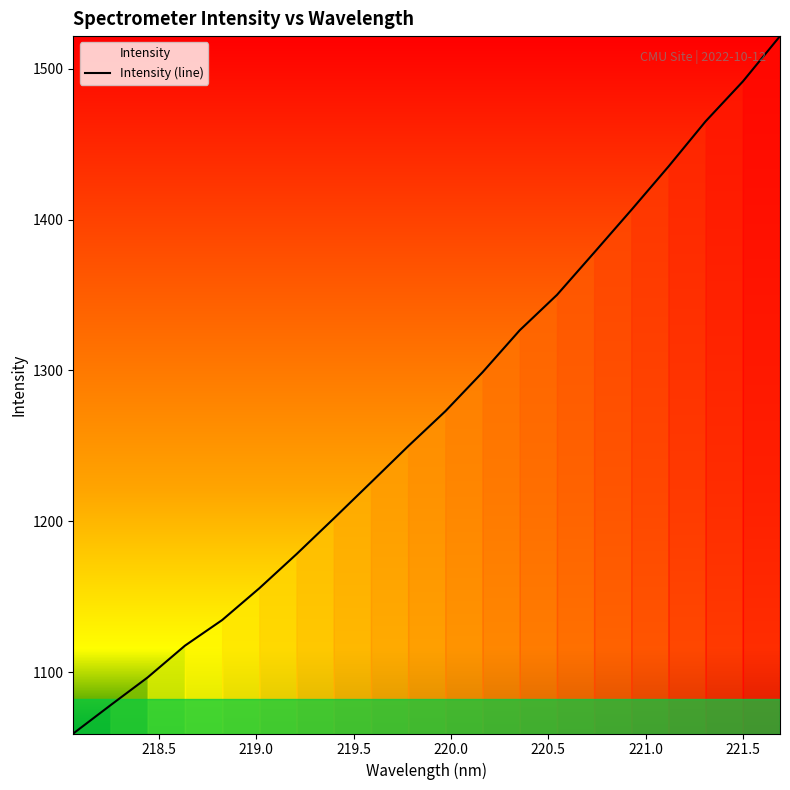

What is the maximum value shown in the chart?

1521.6